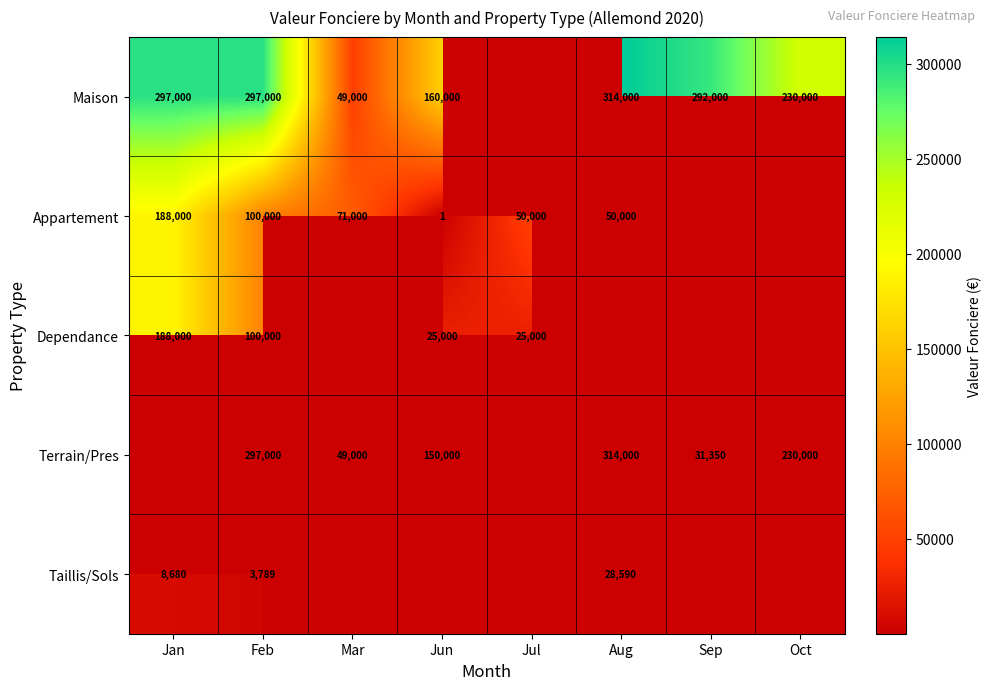

Is the value of Appartement at Feb greater than the value of Taillis/Sols at Aug?

Yes